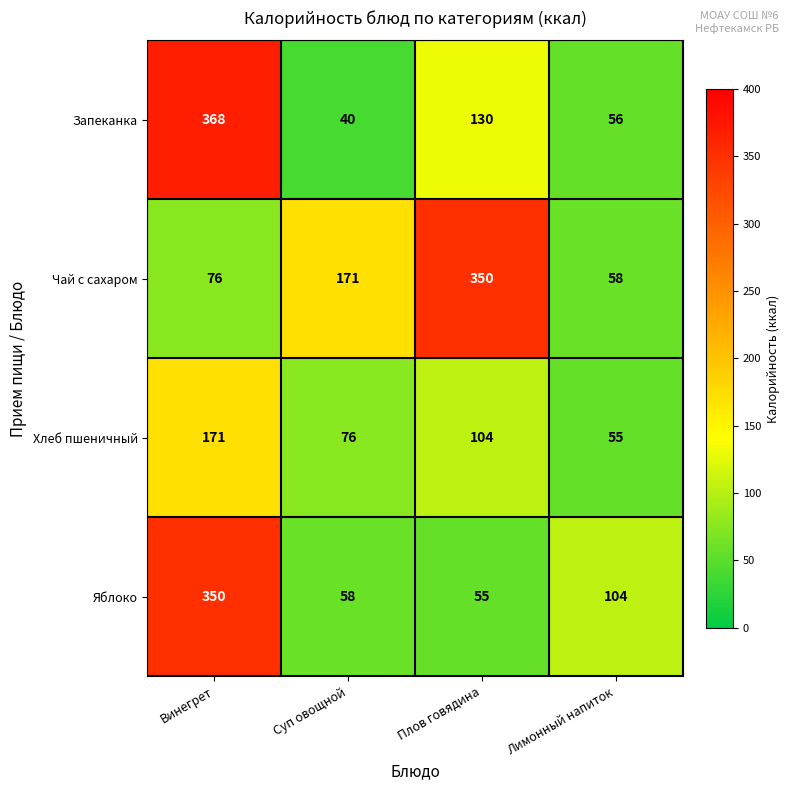

What is the difference between the Яблоко values at Суп овощной and Винегрет?

292